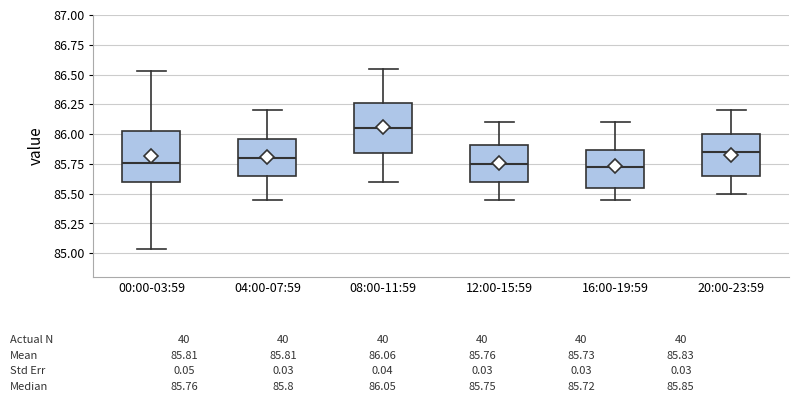

Which box's median line is the highest?

08:00-11:59